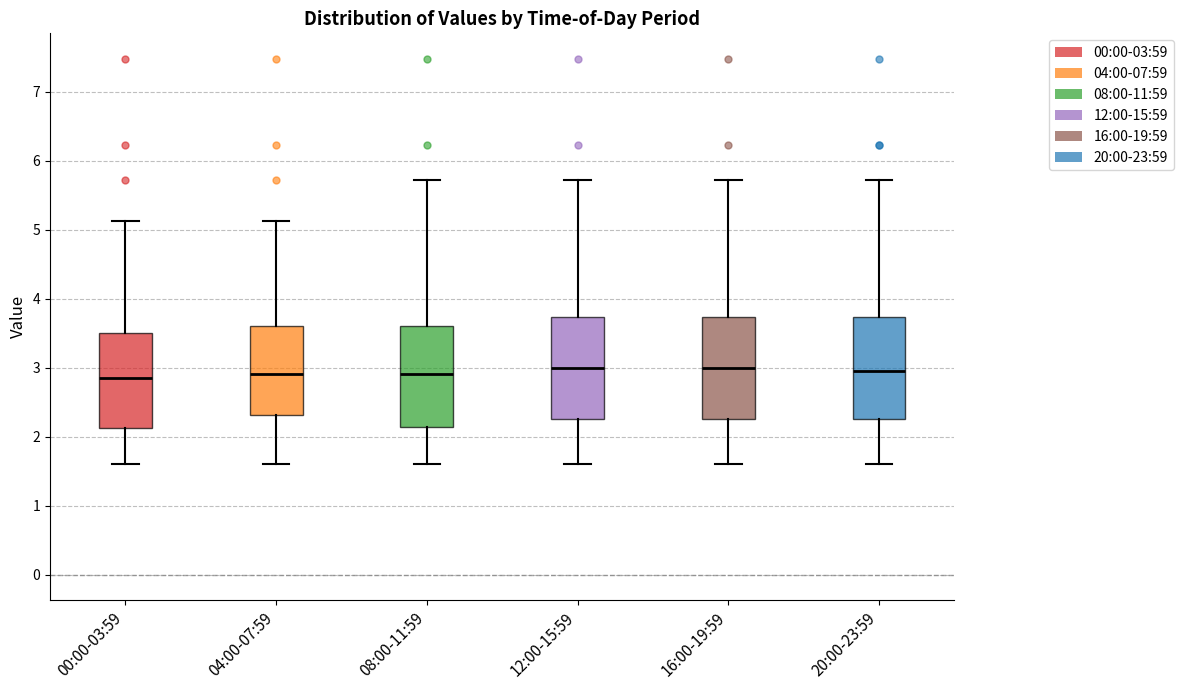

Reading left to right, read every box against the y-axis: the position of its median line, the range the box covers, and the ends of its whiskers. The values are not printed on the chart, so give them approximately, as read against the axis.

00:00-03:59: median 2.9, box 2.1 to 3.5, whiskers 1.6 to 5.1
04:00-07:59: median 2.9, box 2.3 to 3.6, whiskers 1.6 to 5.1
08:00-11:59: median 2.9, box 2.1 to 3.6, whiskers 1.6 to 5.7
12:00-15:59: median 3.0, box 2.2 to 3.7, whiskers 1.6 to 5.7
16:00-19:59: median 3.0, box 2.2 to 3.7, whiskers 1.6 to 5.7
20:00-23:59: median 3.0, box 2.2 to 3.7, whiskers 1.6 to 5.7